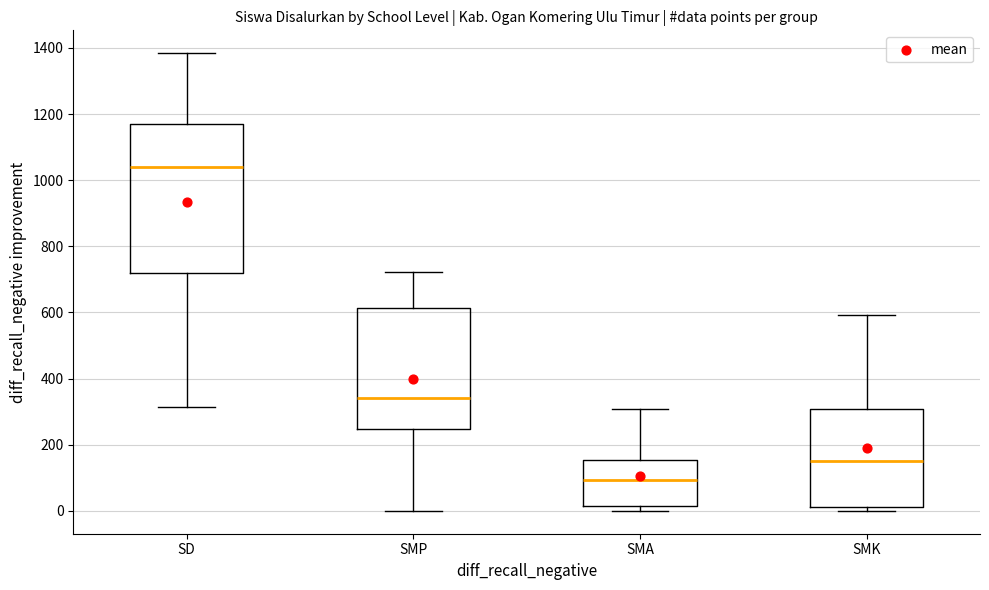

Comparing the boxes themselves (not the whiskers), which one is the tallest?

SD